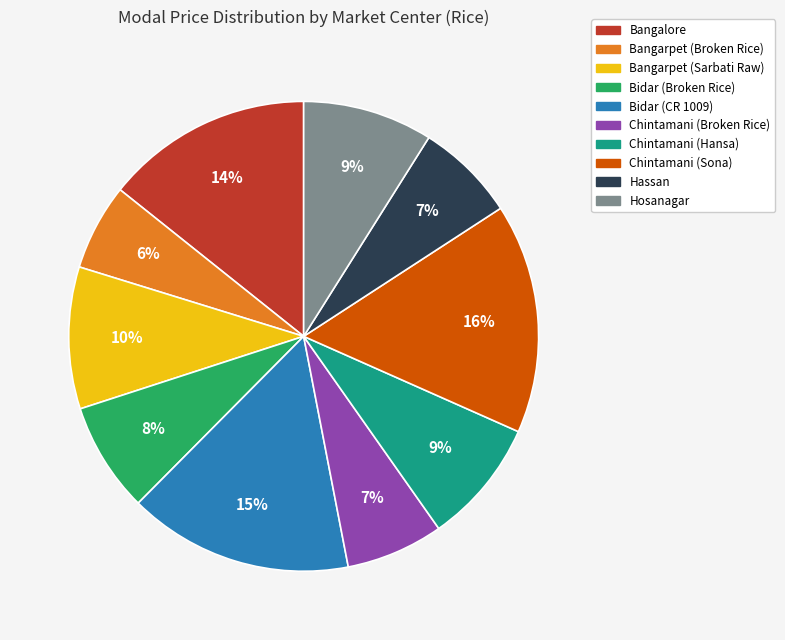

How many segments does this pie chart have?

10